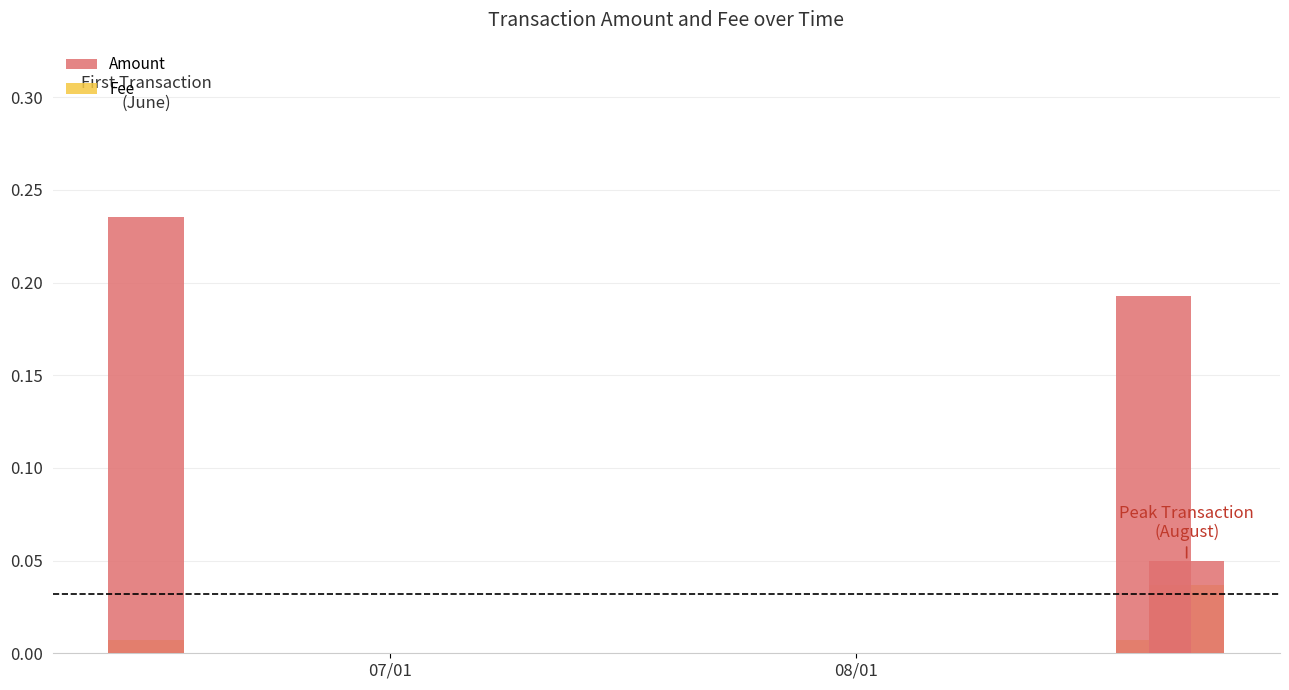

How many data points does each series have?

3